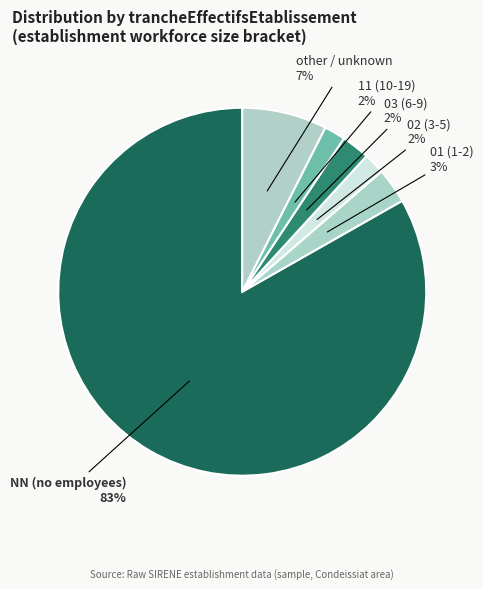

Which category accounts for the majority?

NN